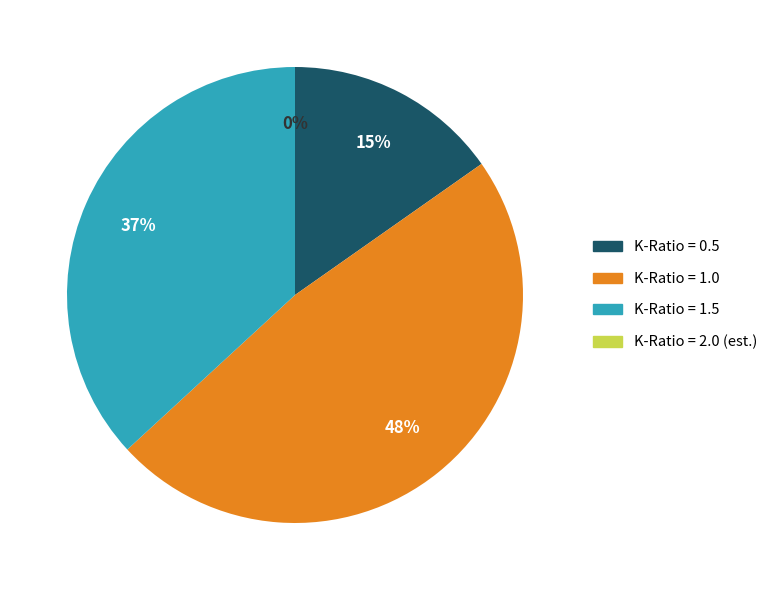

To the nearest percent, what is the difference between the largest and smallest slice percentages?

34%